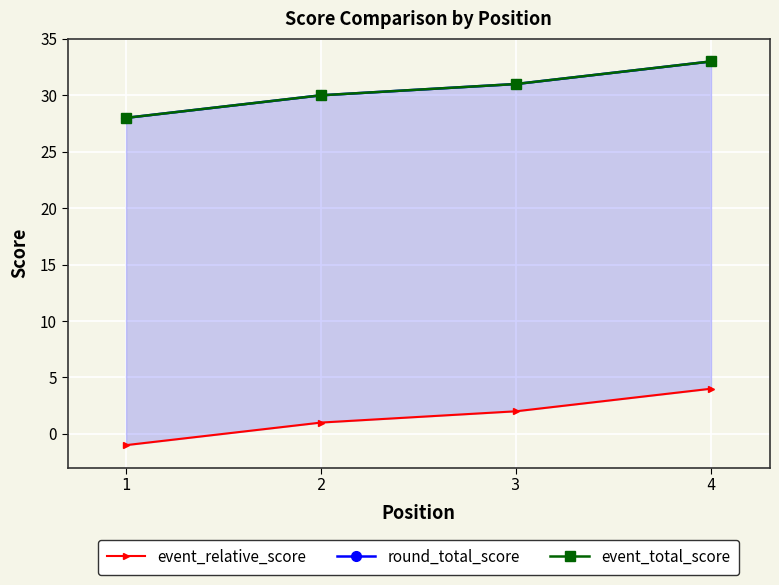

What is the approximate value of event_total_score at 3?

31